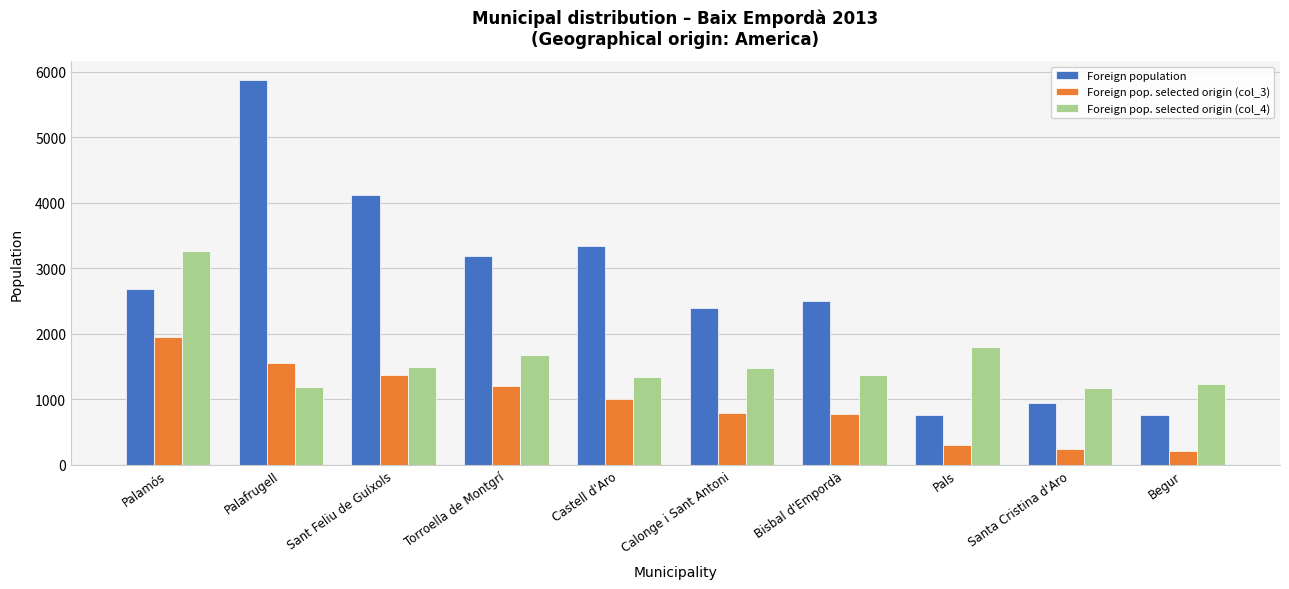

Between Torroella de Montgrí and Bisbal d'Empordà, which series saw the biggest shift?

Foreign population